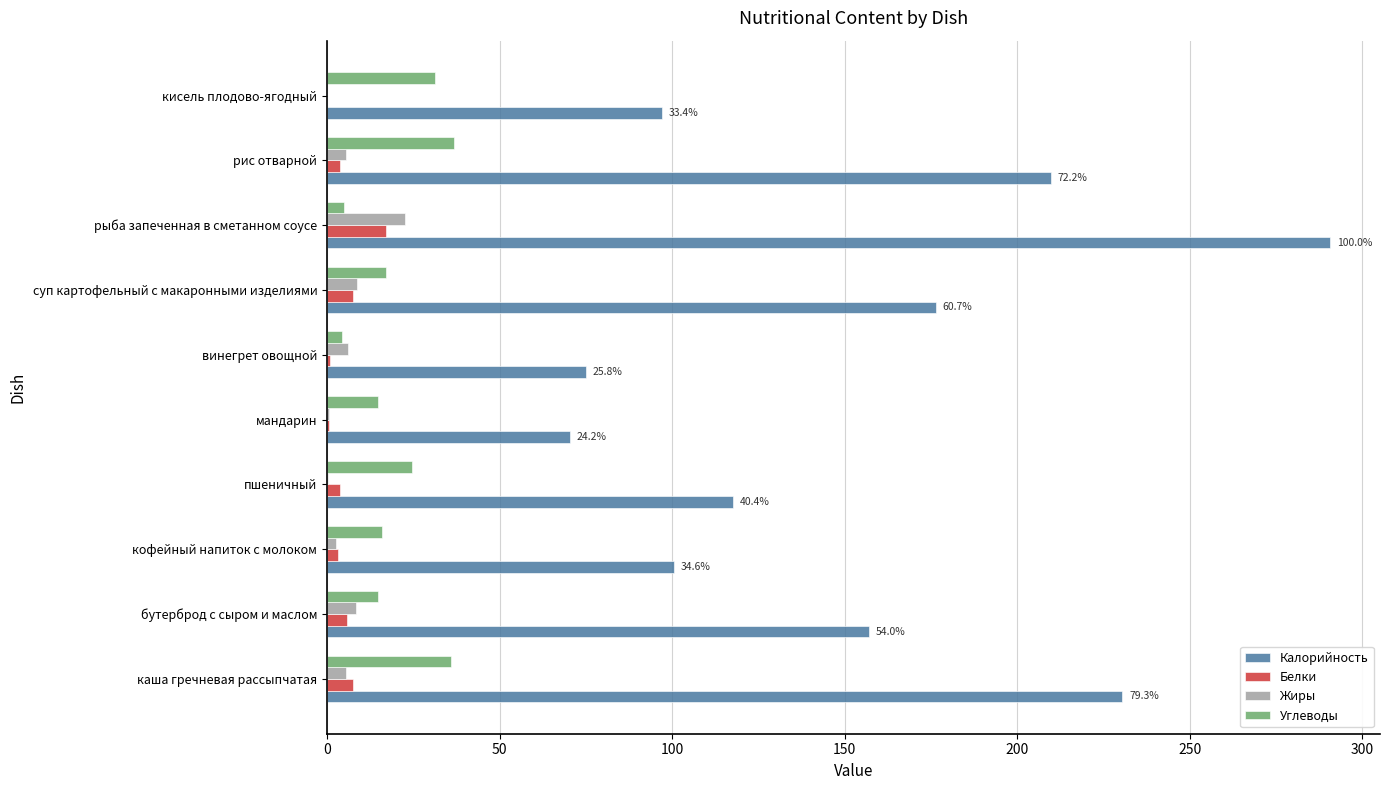

At which label does Жиры reach its peak?

рыба запеченная в сметанном соусе